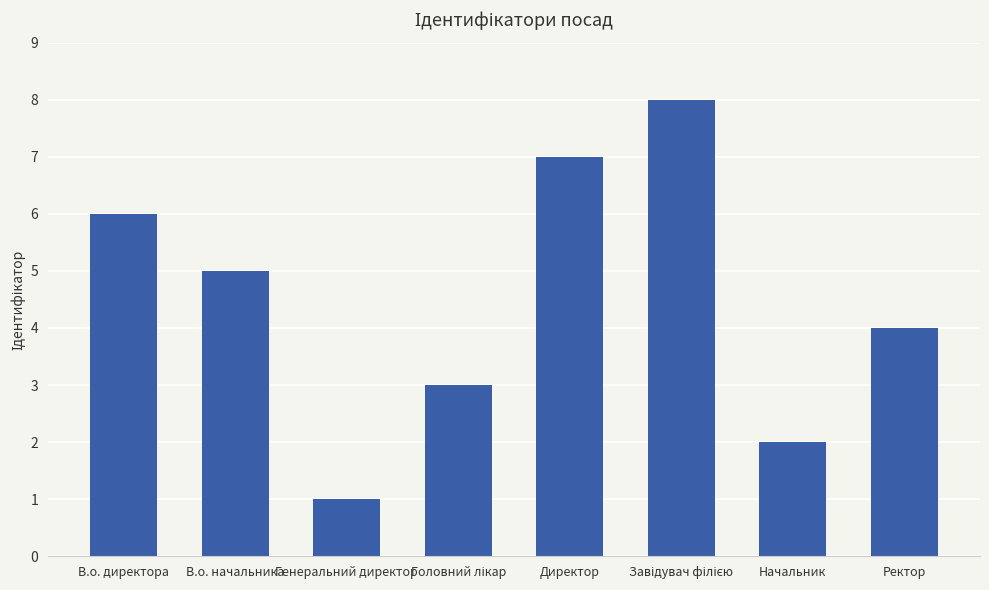

What is the smallest value displayed?

1